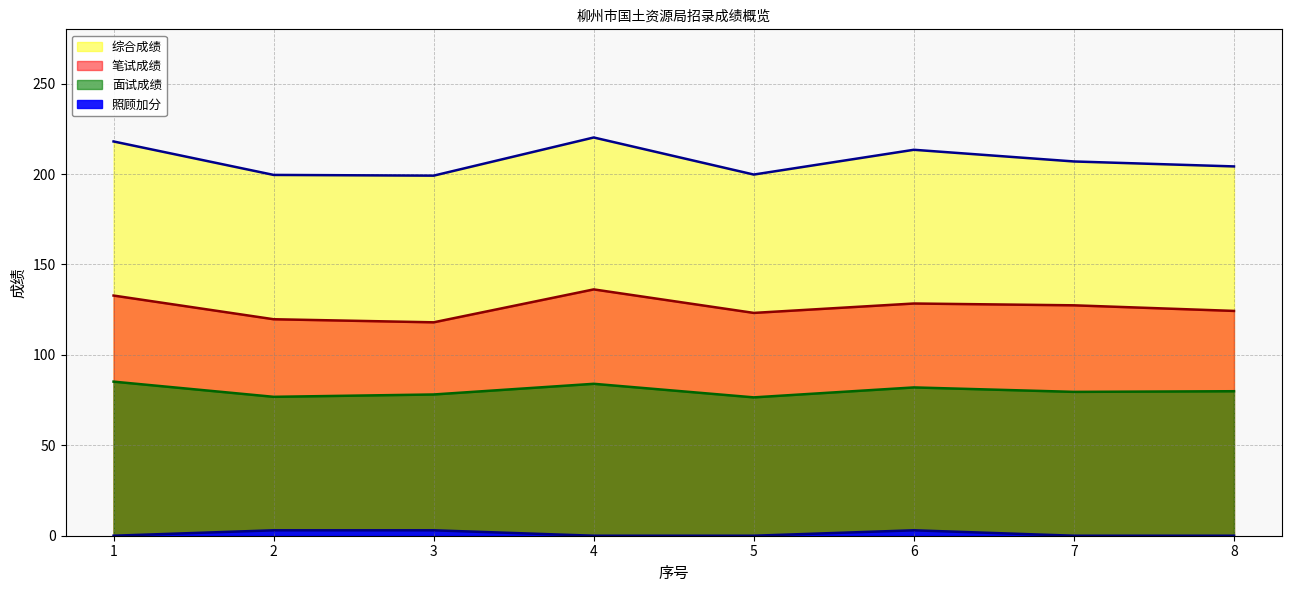

Where does the 面试成绩 (线) series first go above 79?

1